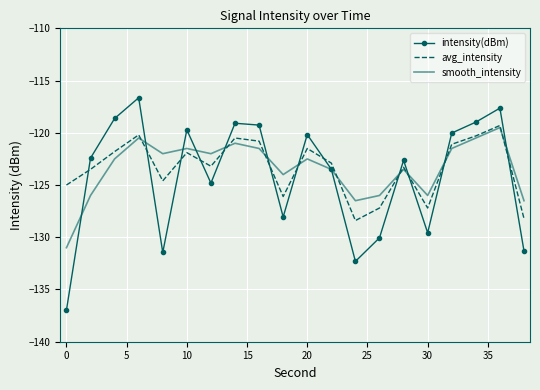

True or false: intensity(dBm) has more than 2 points higher than both neighbors.

True